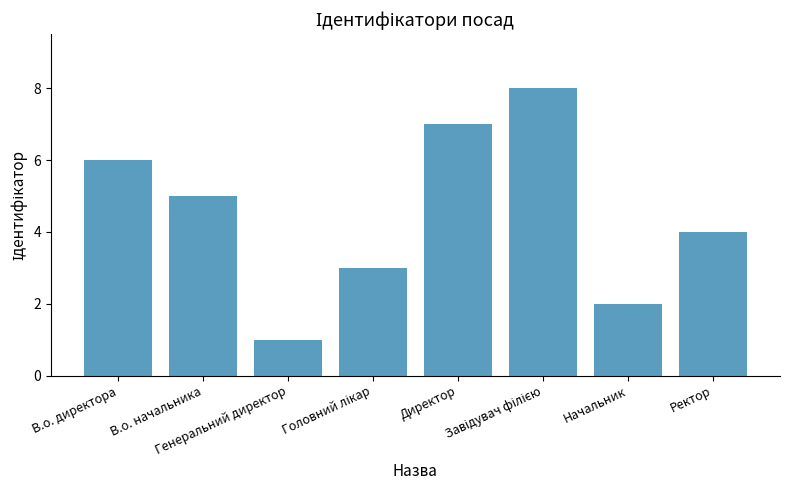

What is the maximum value shown in the chart?

8